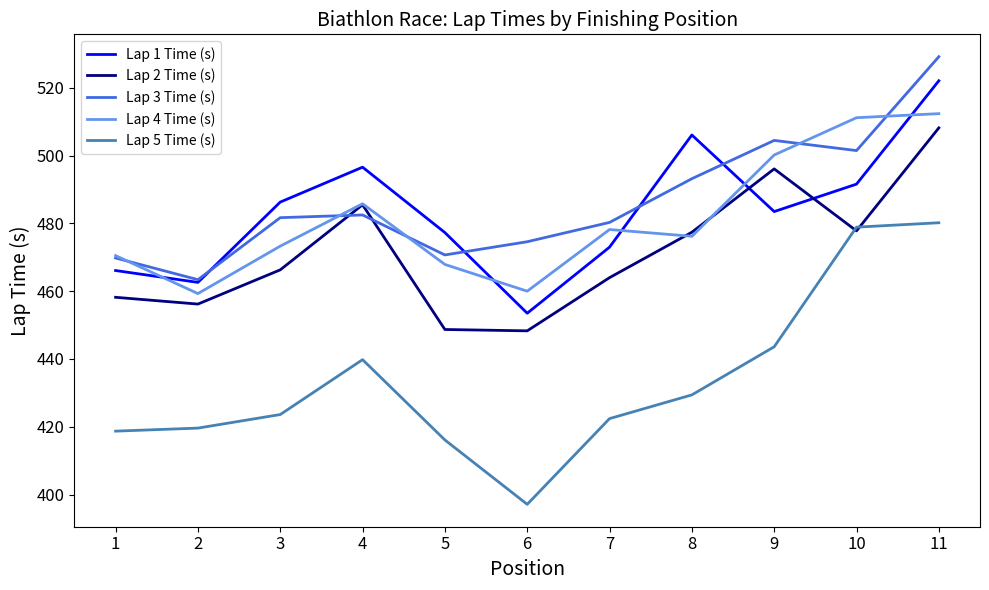

The value of Lap 2 Time (s) at 9 is 496.1. True or false?

True